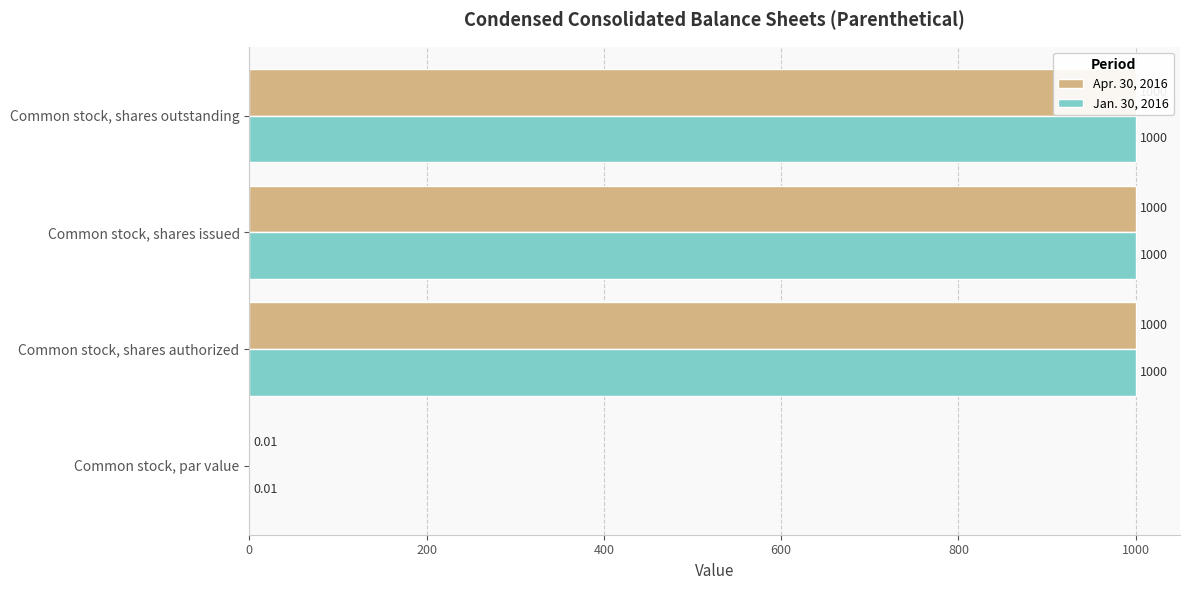

How many distinct data groups are displayed?

2